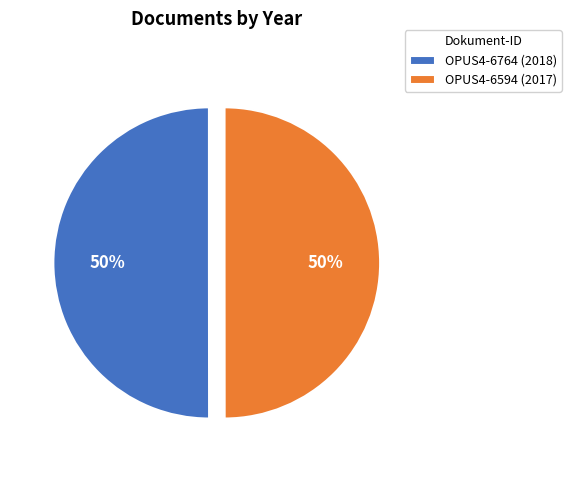

Do OPUS4-6594 (2017) and OPUS4-6764 (2018) together represent more than half of the pie?

Yes